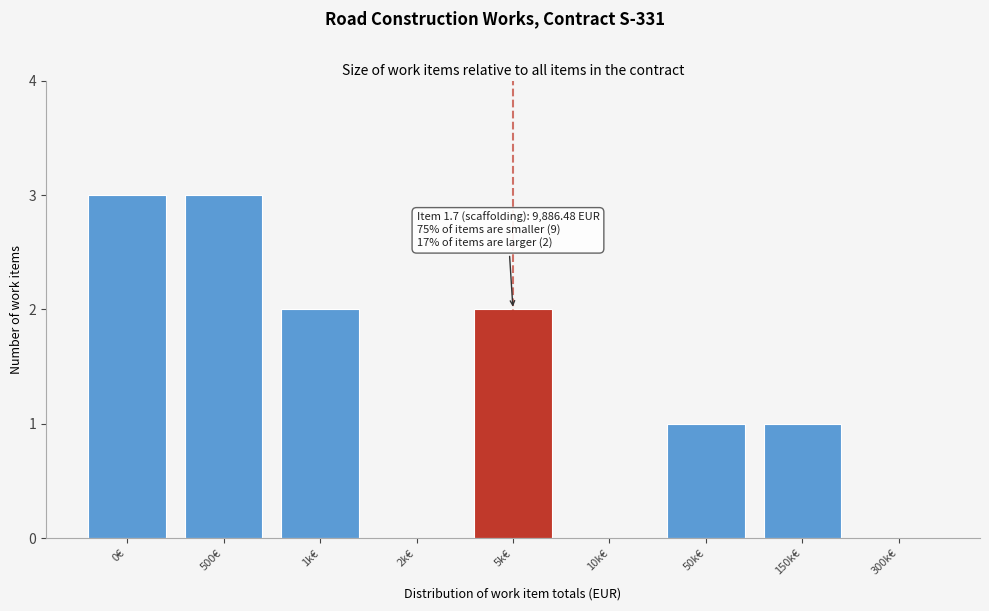

Reading left to right, extract all data points from this chart.

0€=3	500€=3	1k€=2	2k€=0	5k€=2	10k€=0	50k€=1	150k€=1	300k€=0